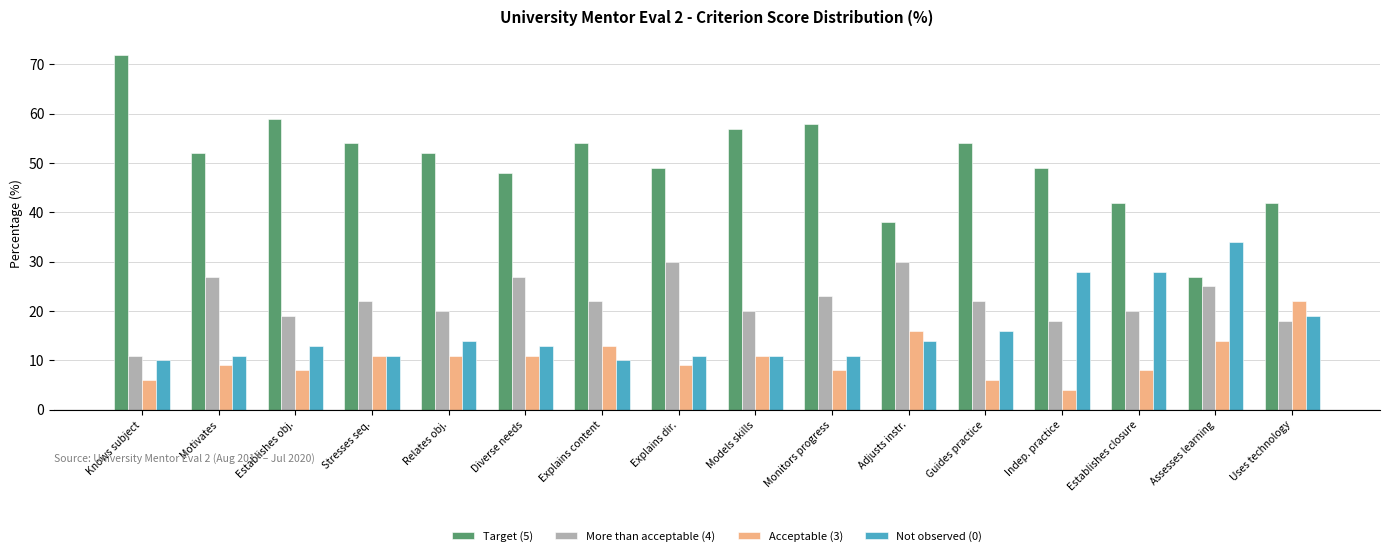

What is the difference between the maximum and minimum values in the Target (5) series?

45